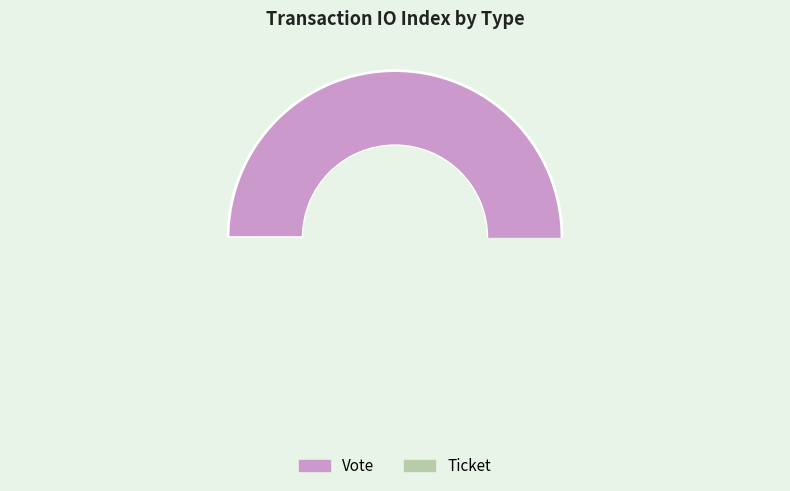

What percentage is the Vote slice, to the nearest percent?

100%